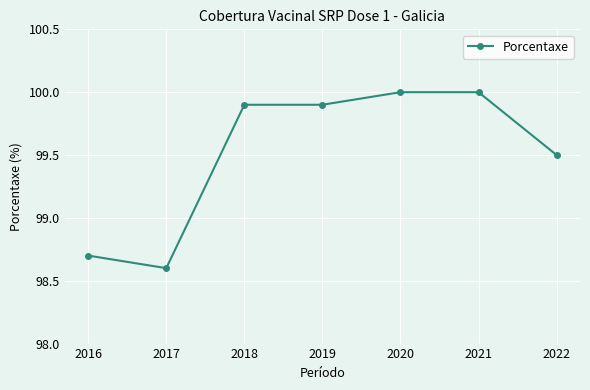

What is the minimum value shown in the chart?

98.6